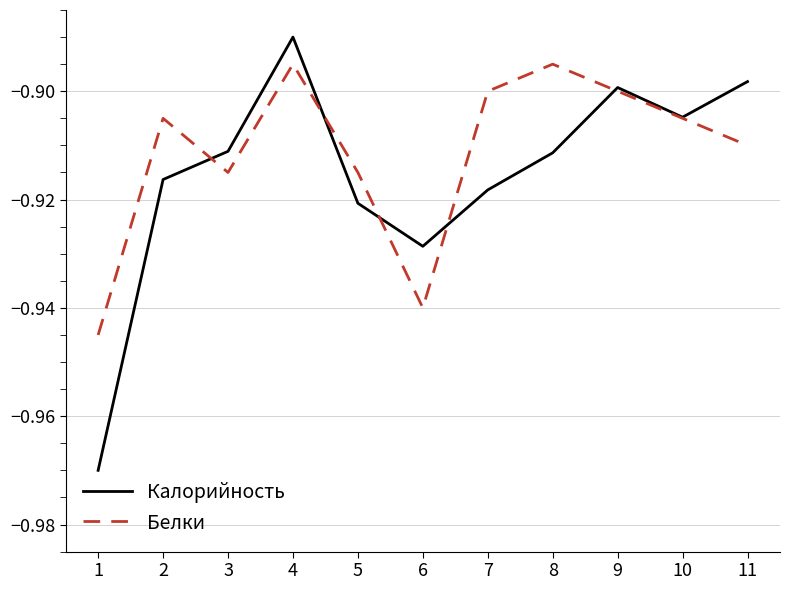

List the series in order of their peak value, highest first.

Калорийность, Белки